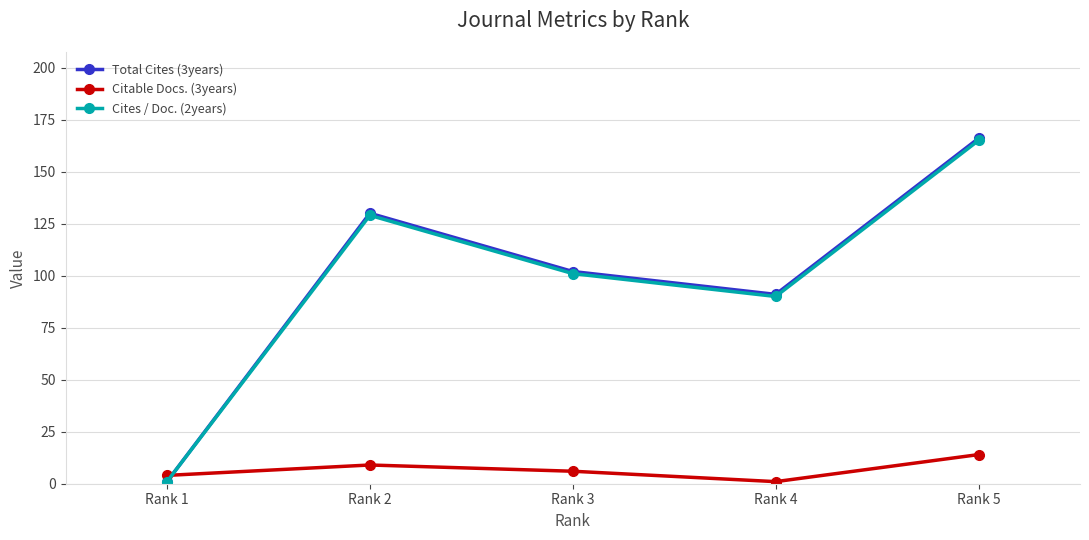

Which series has the widest spread of values?

Total Cites (3years)